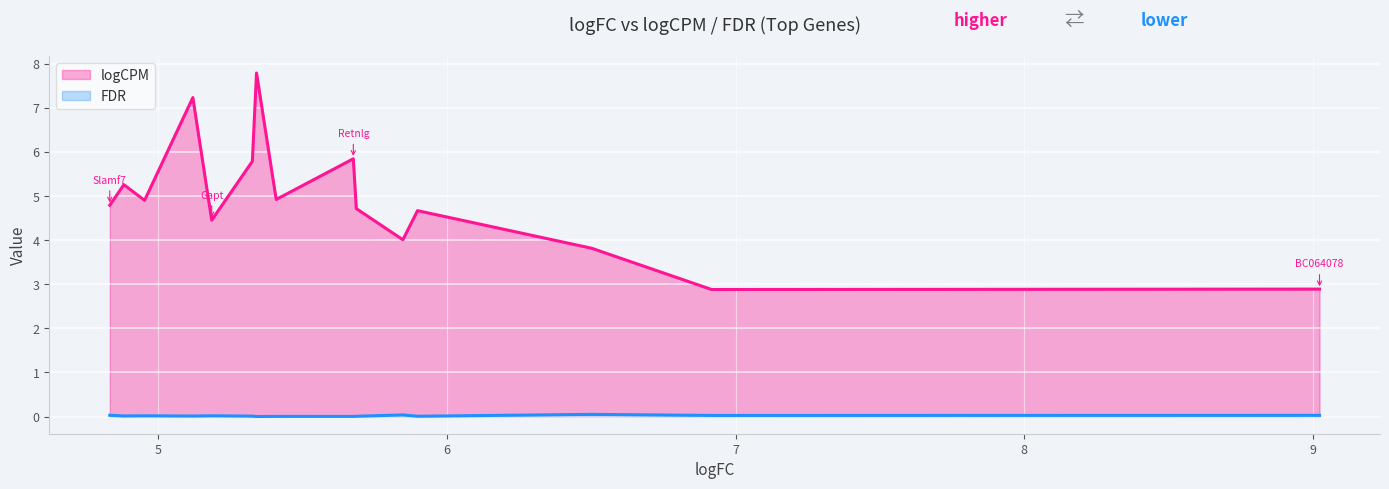

What is the spread (max minus min) of values at Plac8?

5.8